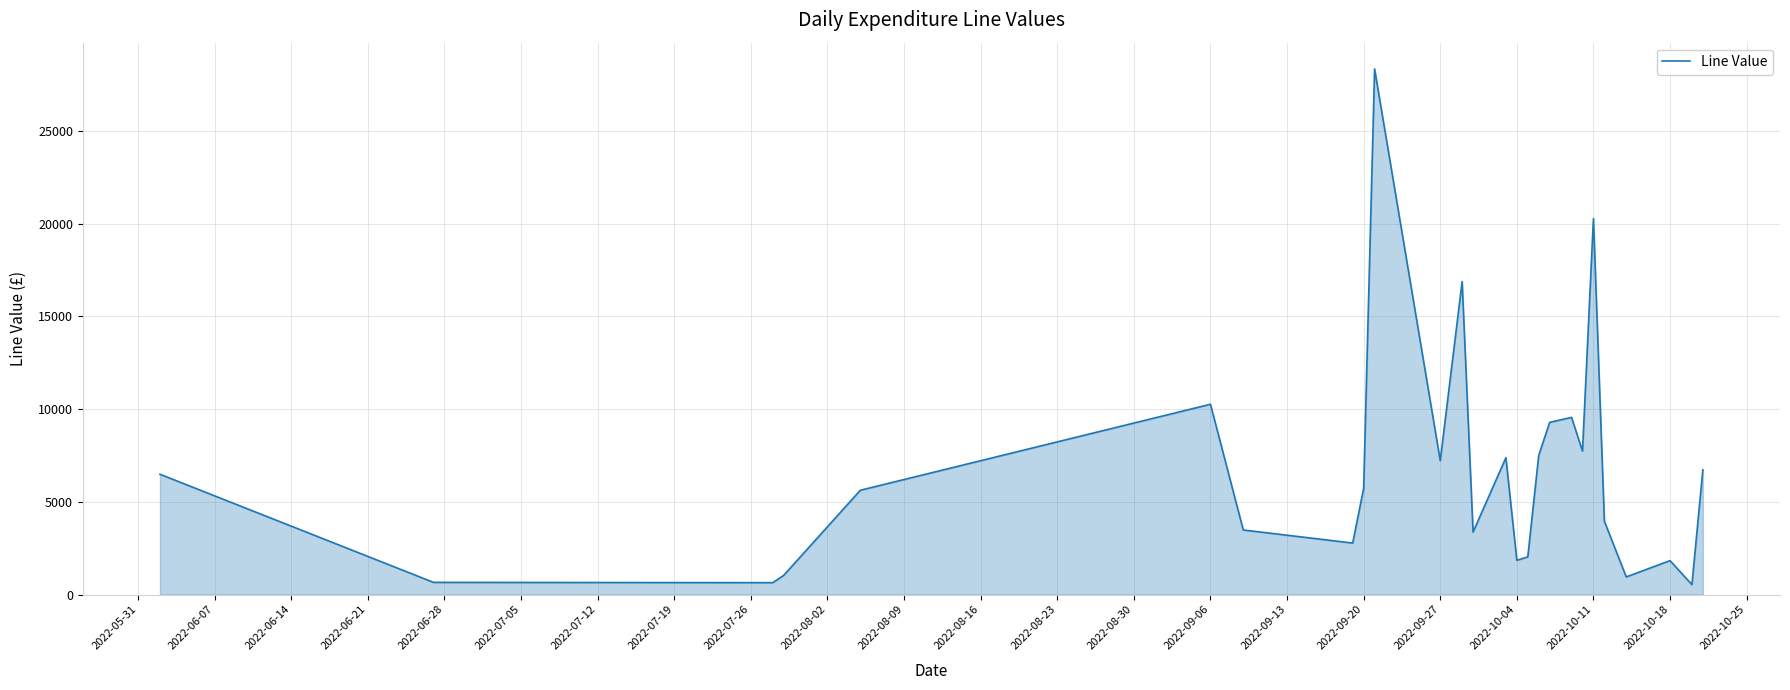

What is the greatest value displayed?

28332.0